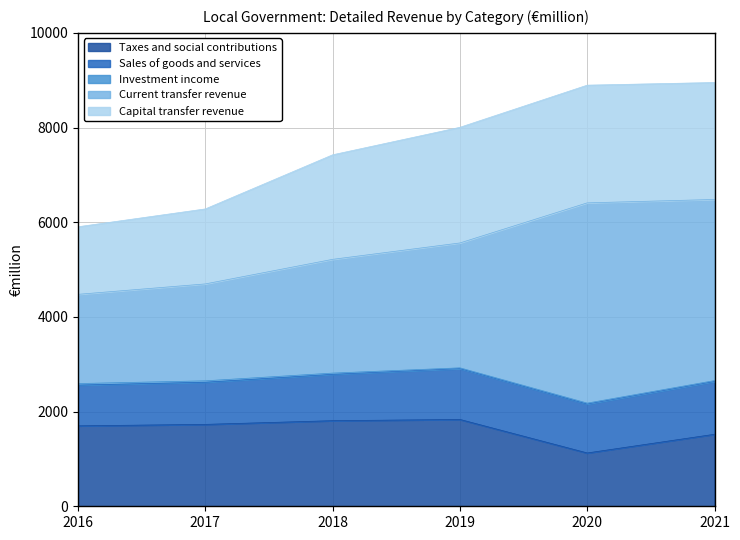

Is it true that Current transfer revenue equals 730 at 2016?

False